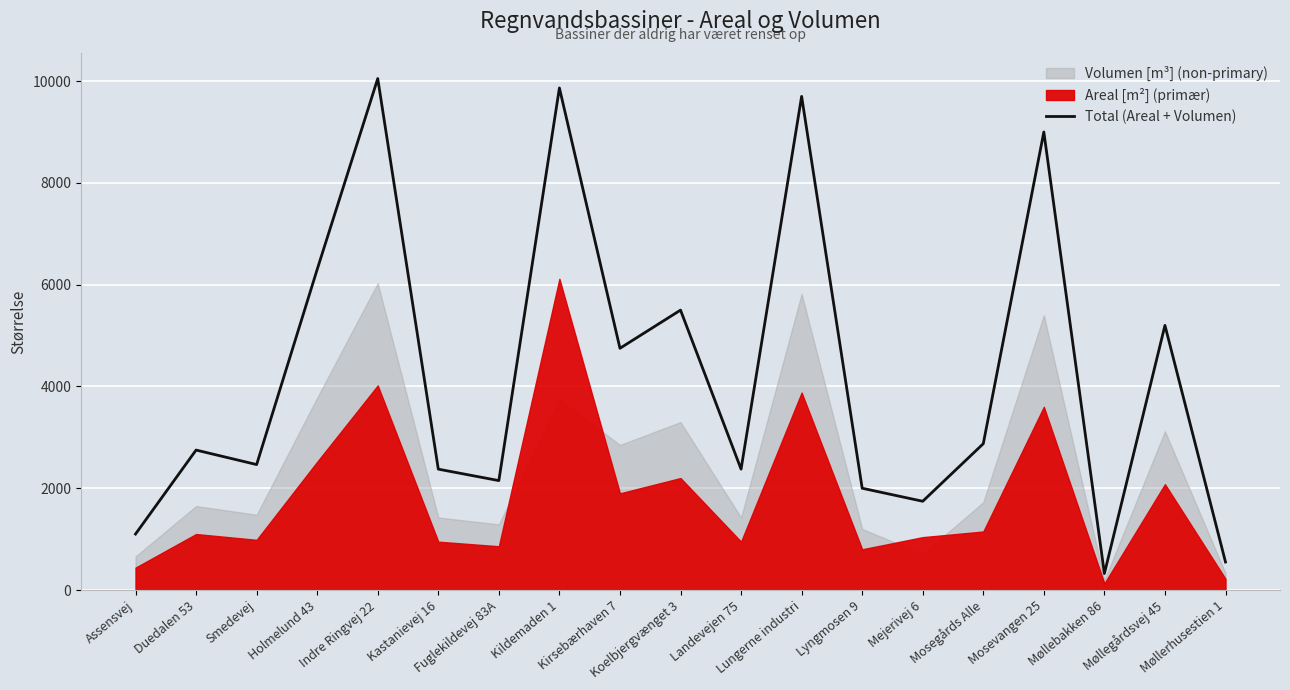

How many lines are shown in the chart?

1